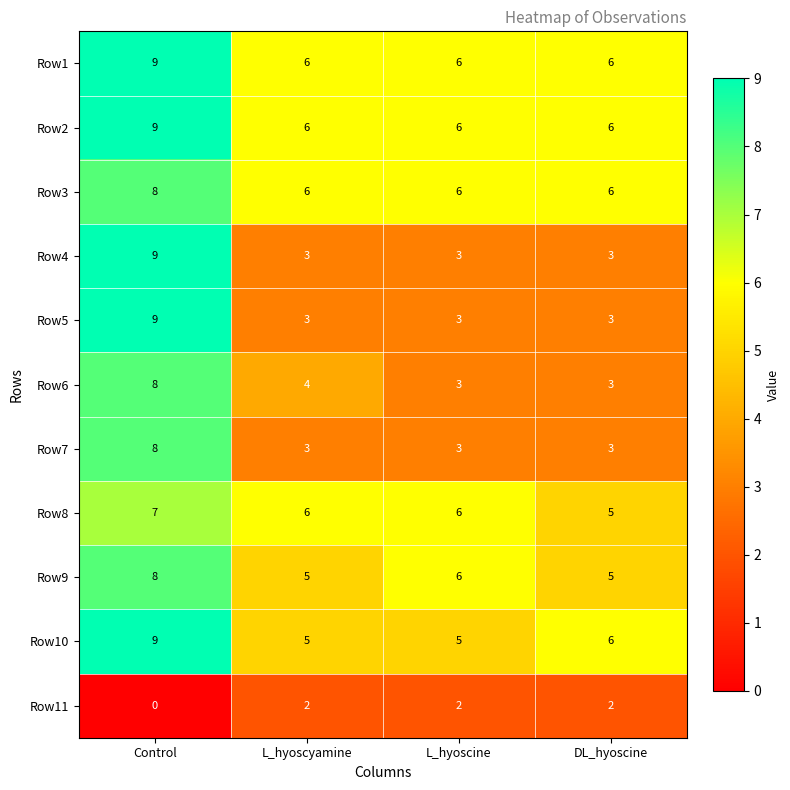

What is the approximate value of Row8 at L_hyoscyamine?

6